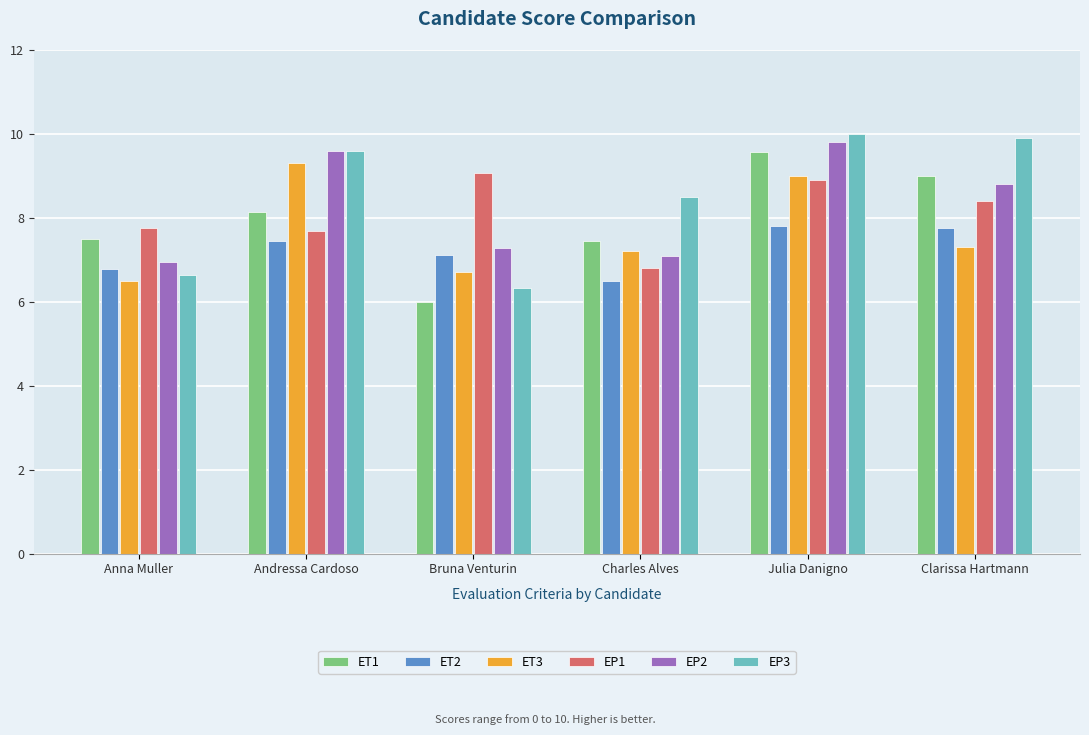

Rank the series by their maximum value, from highest to lowest.

EP3, EP2, ET1, ET3, EP1, ET2